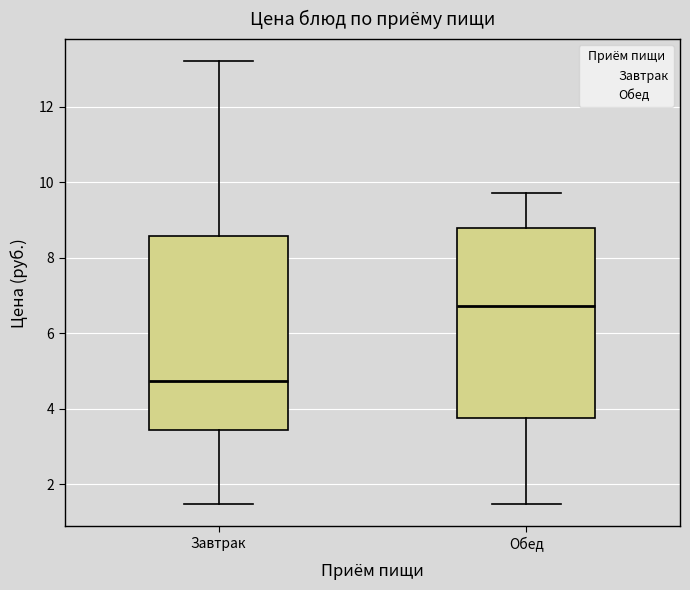

Where does the upper whisker of the box for Завтрак end on the y-axis? The values are not printed on the chart, so give them approximately, as read against the axis.

13.2